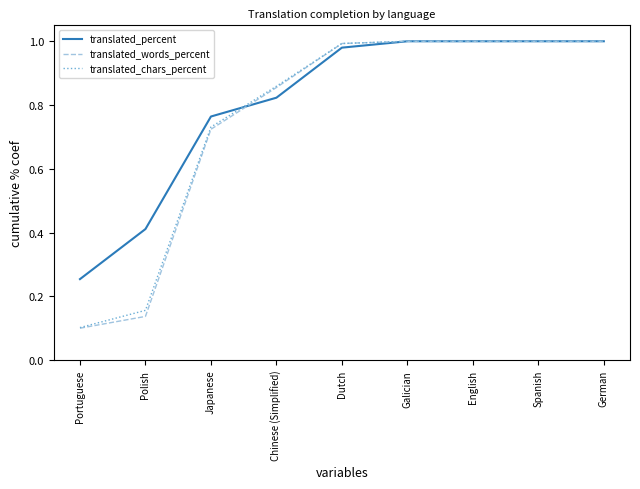

Between Chinese (Simplified) and Spanish, which series saw the biggest shift?

translated_percent